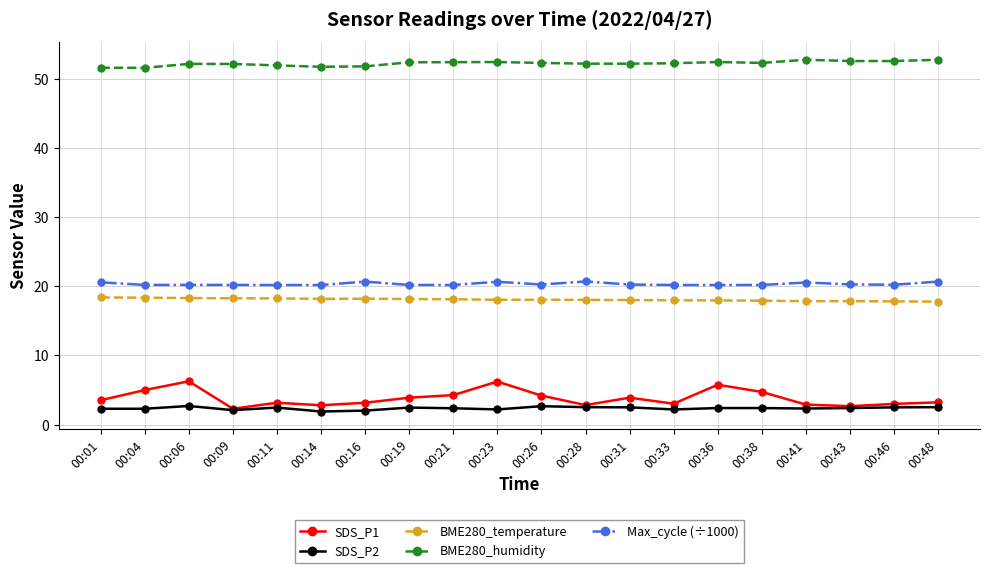

True or false: BME280_temperature and Max_cycle (÷1000) intersect in this chart.

False